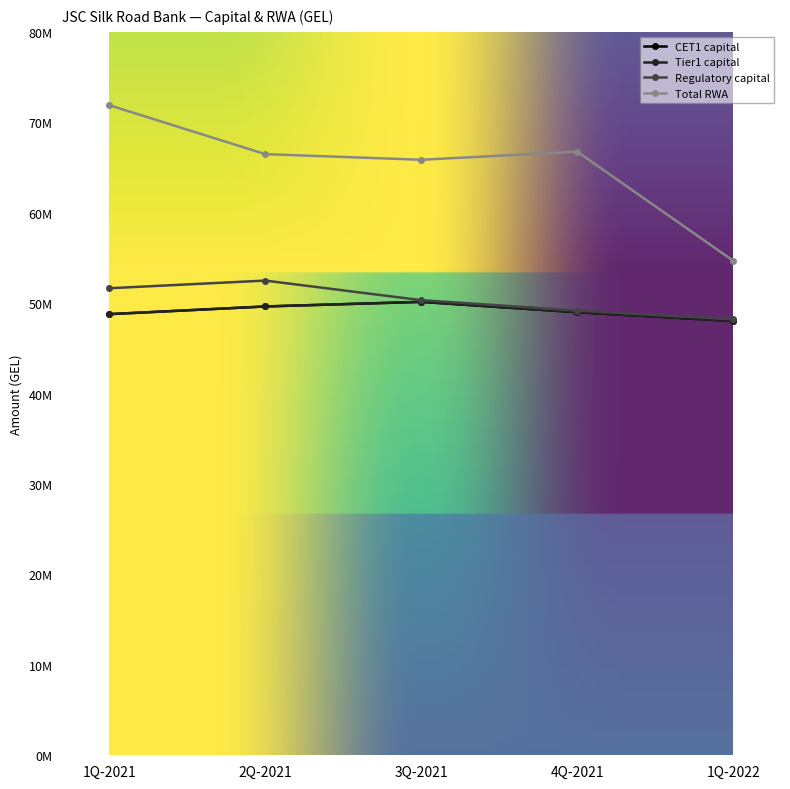

Where is Tier1 capital nearest to the value 49085494?

4Q-2021